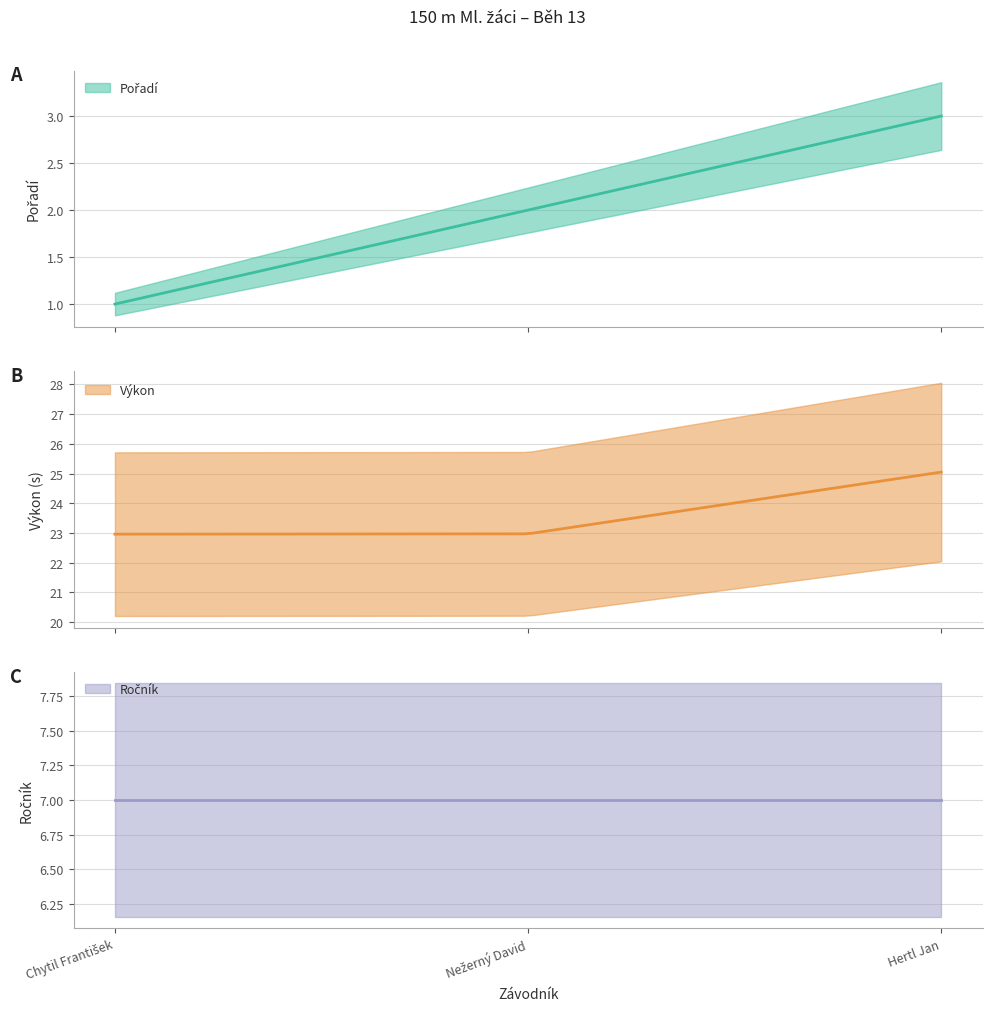

Which series changed the most between Chytil František and Hertl Jan?

Výkon